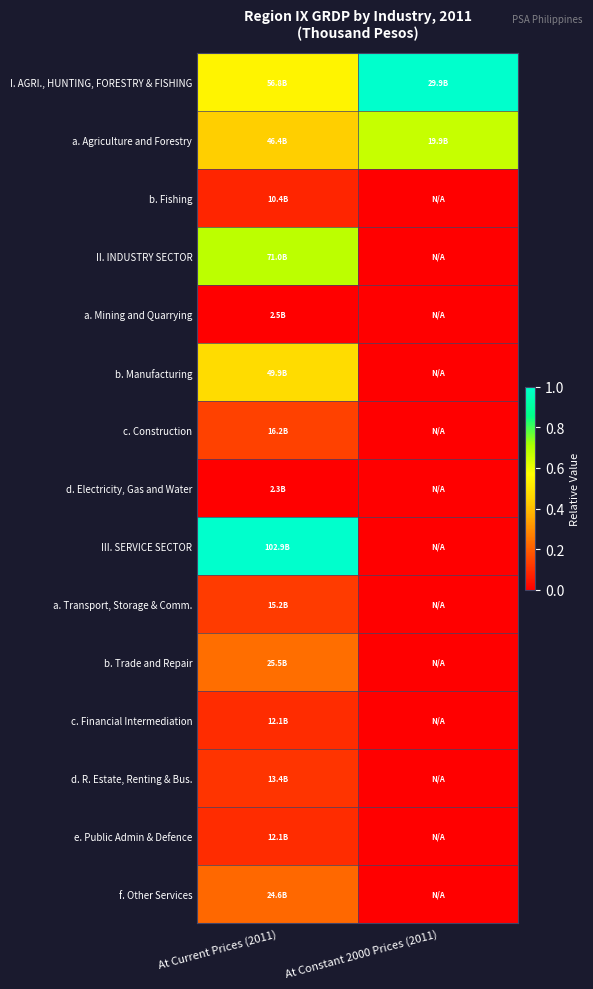

At At Current Prices (2011), list the series in order from largest to smallest.

III. SERVICE SECTOR, II. INDUSTRY SECTOR, I. AGRI., HUNTING, FORESTRY & FISHING, b. Manufacturing, a. Agriculture and Forestry, b. Trade and Repair, f. Other Services, c. Construction, a. Transport, Storage & Comm., d. R. Estate, Renting & Bus., c. Financial Intermediation, e. Public Admin & Defence, b. Fishing, a. Mining and Quarrying, d. Electricity, Gas and Water